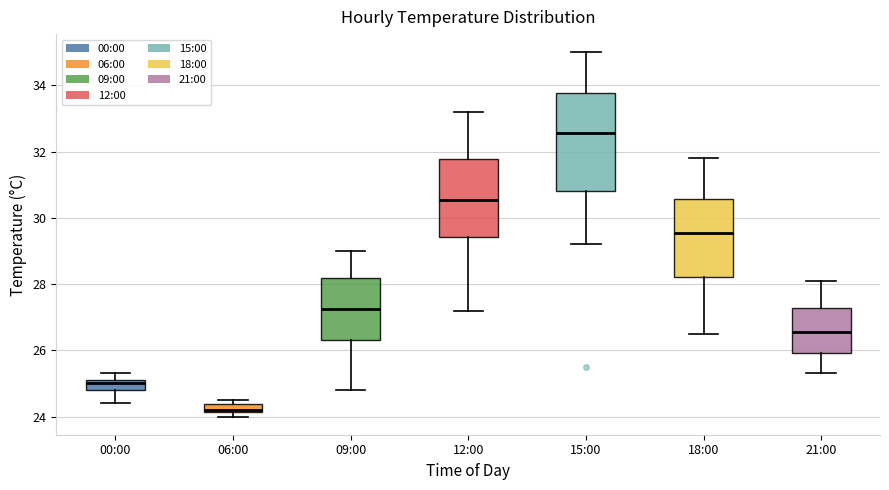

Where is the lower edge of the box for 21:00 on the y-axis? The values are not printed on the chart, so give them approximately, as read against the axis.

26.0